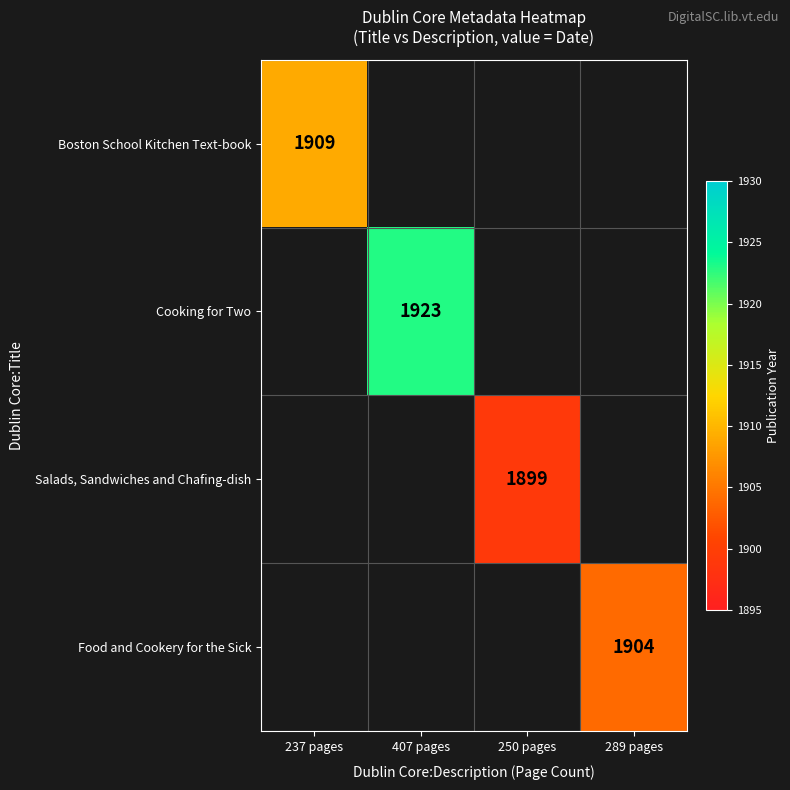

The Salads, Sandwiches and Chafing-dish series shows 2473 at 250 pages. True or false?

False